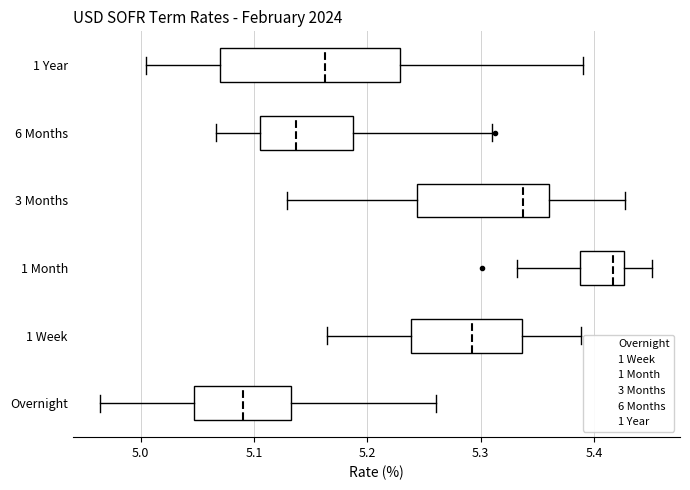

Reading bottom to top, transcribe this box plot: for each box, give where its median line is, the range the box spans, and where its two whiskers end, as read against the x-axis. The values are not printed on the chart, so give them approximately, as read against the axis.

Overnight: median 5.09, box 5.05 to 5.13, whiskers 4.96 to 5.26
1 Week: median 5.29, box 5.24 to 5.34, whiskers 5.16 to 5.39
1 Month: median 5.42, box 5.39 to 5.43, whiskers 5.33 to 5.45
3 Months: median 5.34, box 5.24 to 5.36, whiskers 5.13 to 5.43
6 Months: median 5.14, box 5.11 to 5.19, whiskers 5.07 to 5.31
1 Year: median 5.16, box 5.07 to 5.23, whiskers 5.00 to 5.39